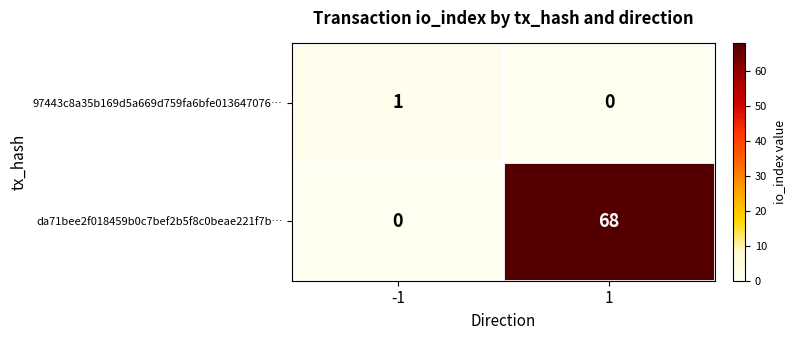

At how many categories does at least one series exceed 20?

1